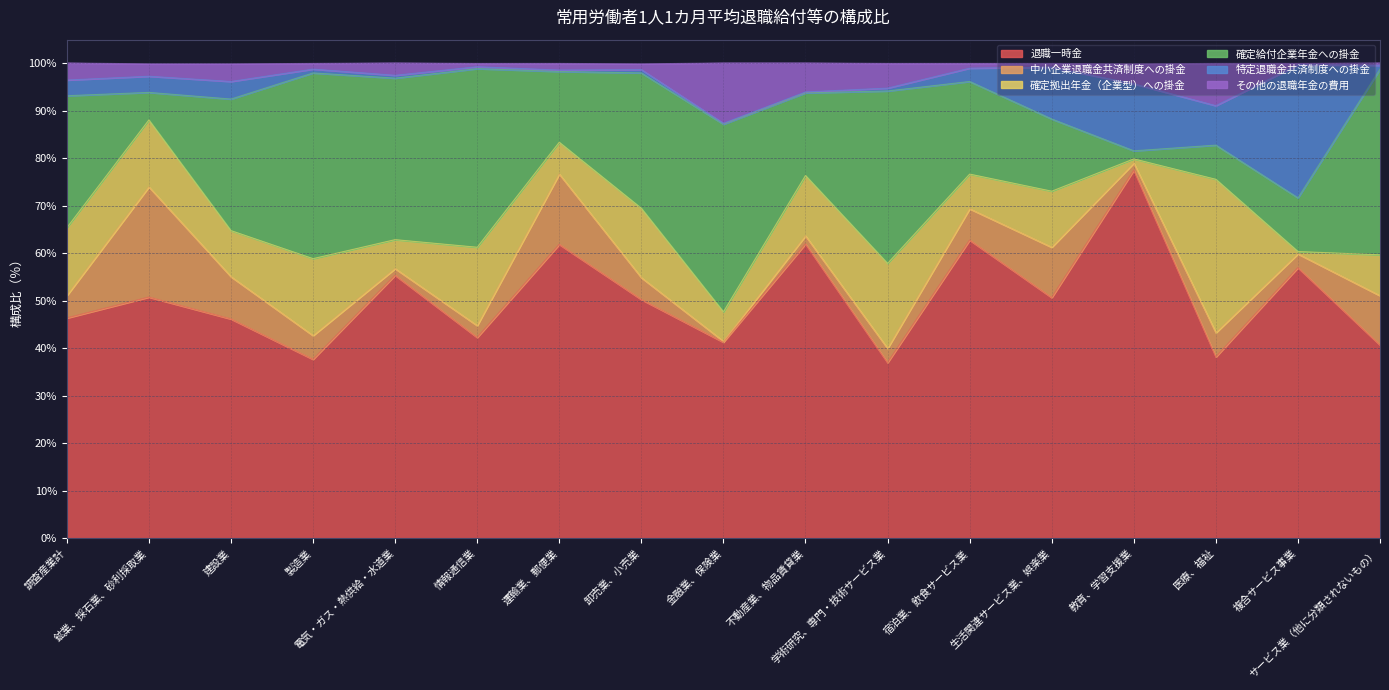

What is the total value across all series at 建設業?

99.9